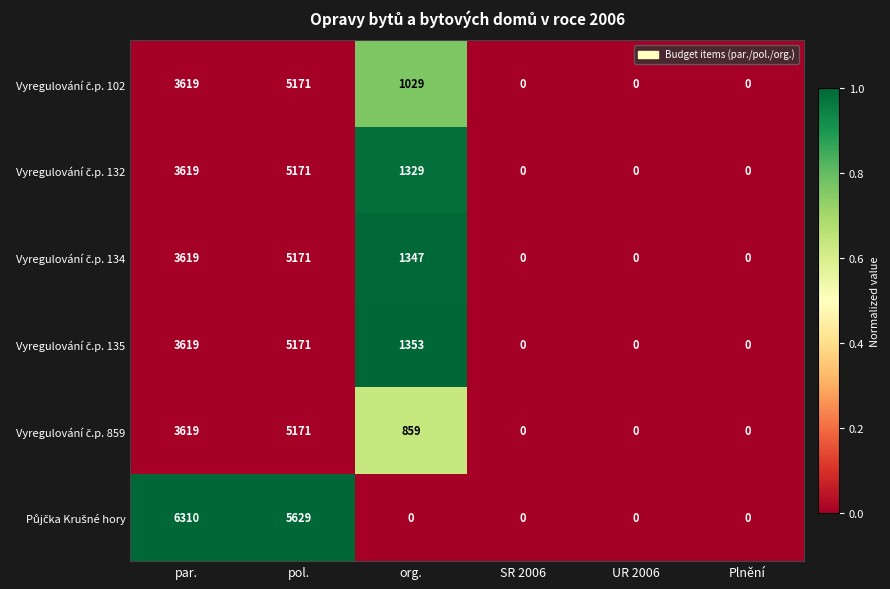

Which category has the highest value across all series?

par.